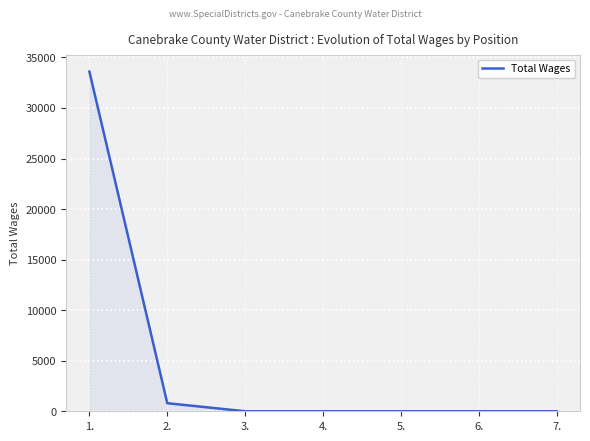

What is the sum of the values at 5. and 2.?

800